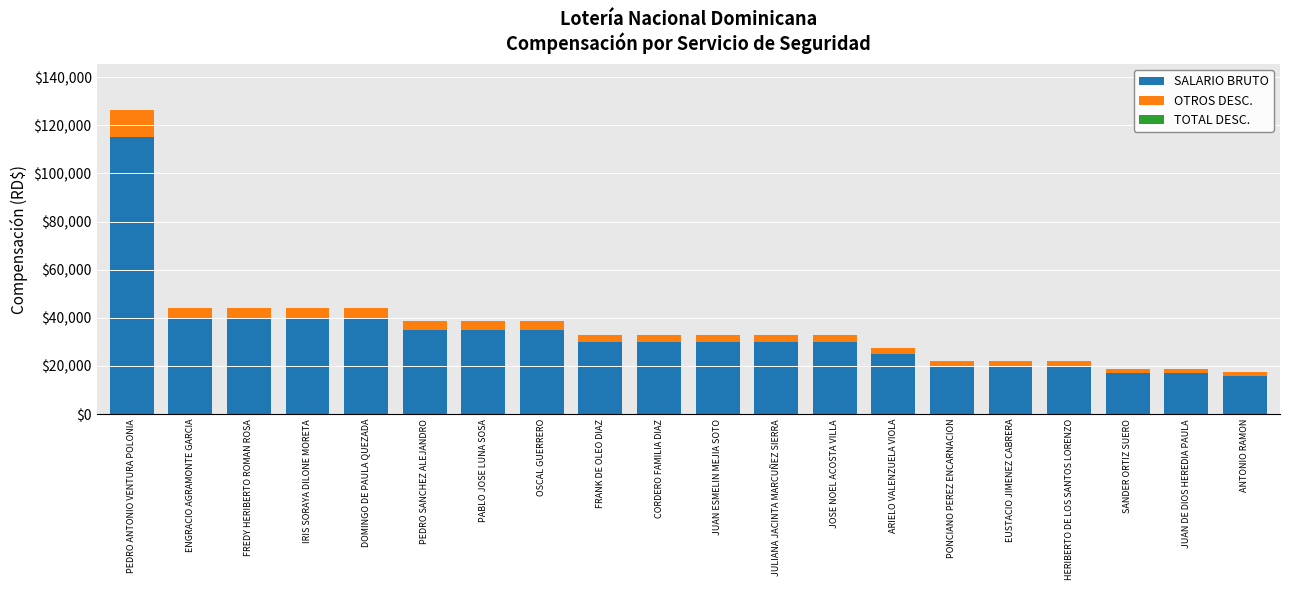

Is it true that SALARIO BRUTO equals 30629.0 at PONCIANO PEREZ ENCARNACION?

False